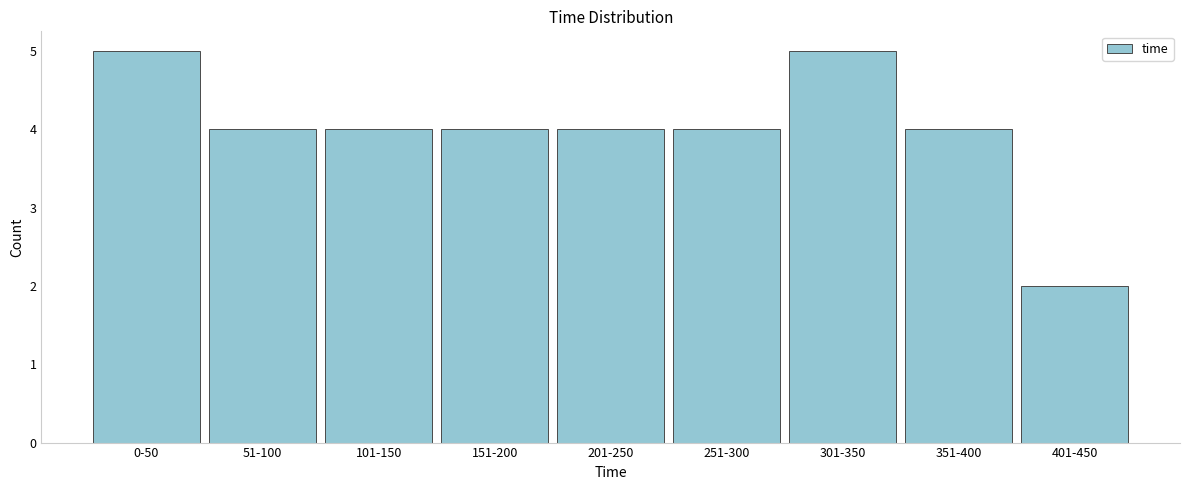

Reading right to left, transcribe all the data shown in this chart.

401-450=2	351-400=4	301-350=5	251-300=4	201-250=4	151-200=4	101-150=4	51-100=4	0-50=5